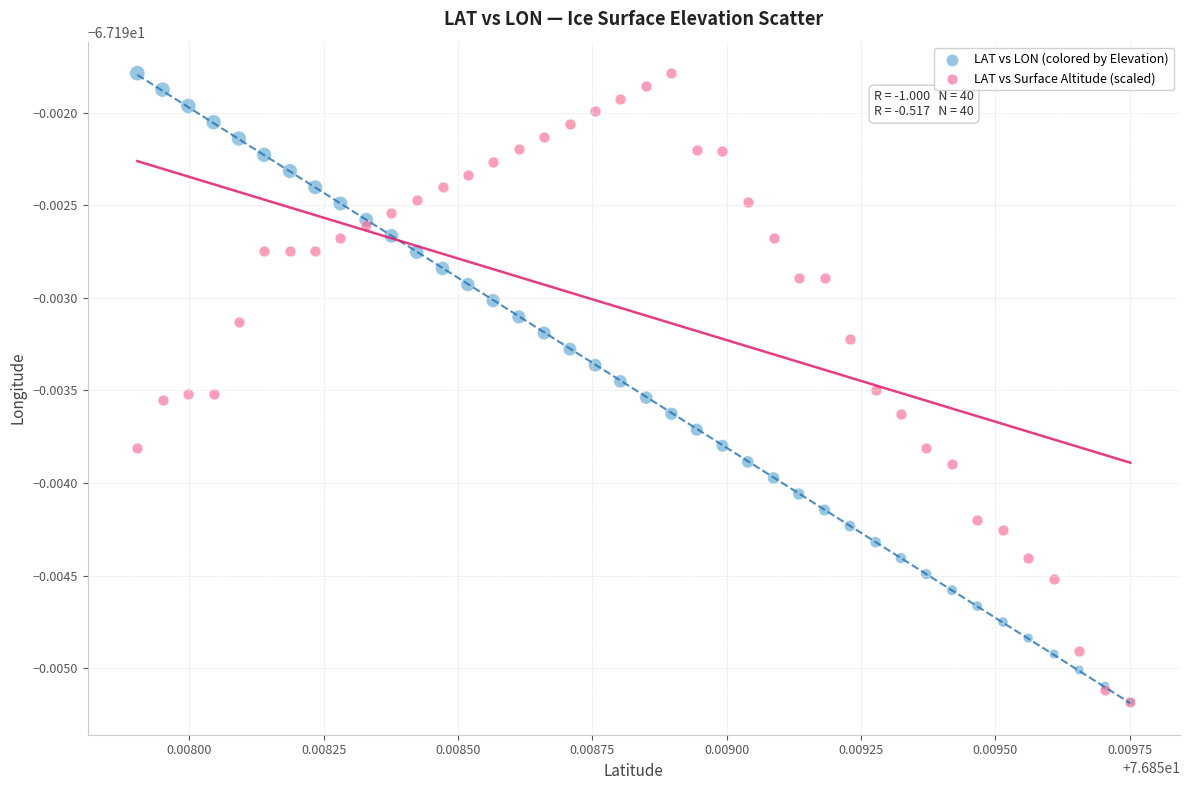

What are all the series names shown in the legend?

LAT vs LON (colored by Elevation), LAT vs Surface Altitude (scaled)